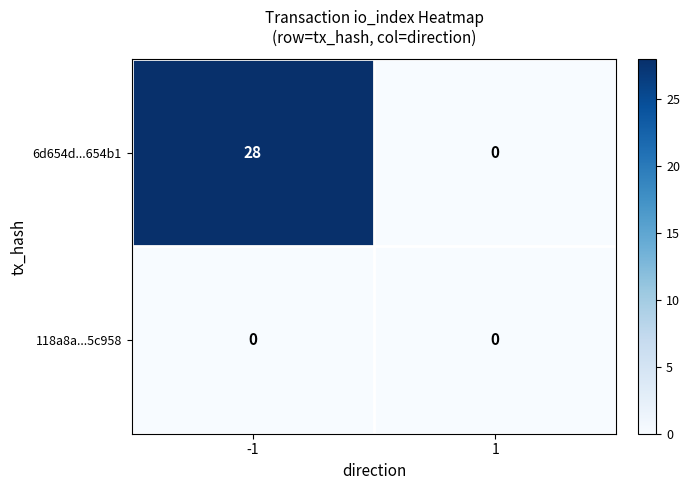

How many series are shown in this chart?

2